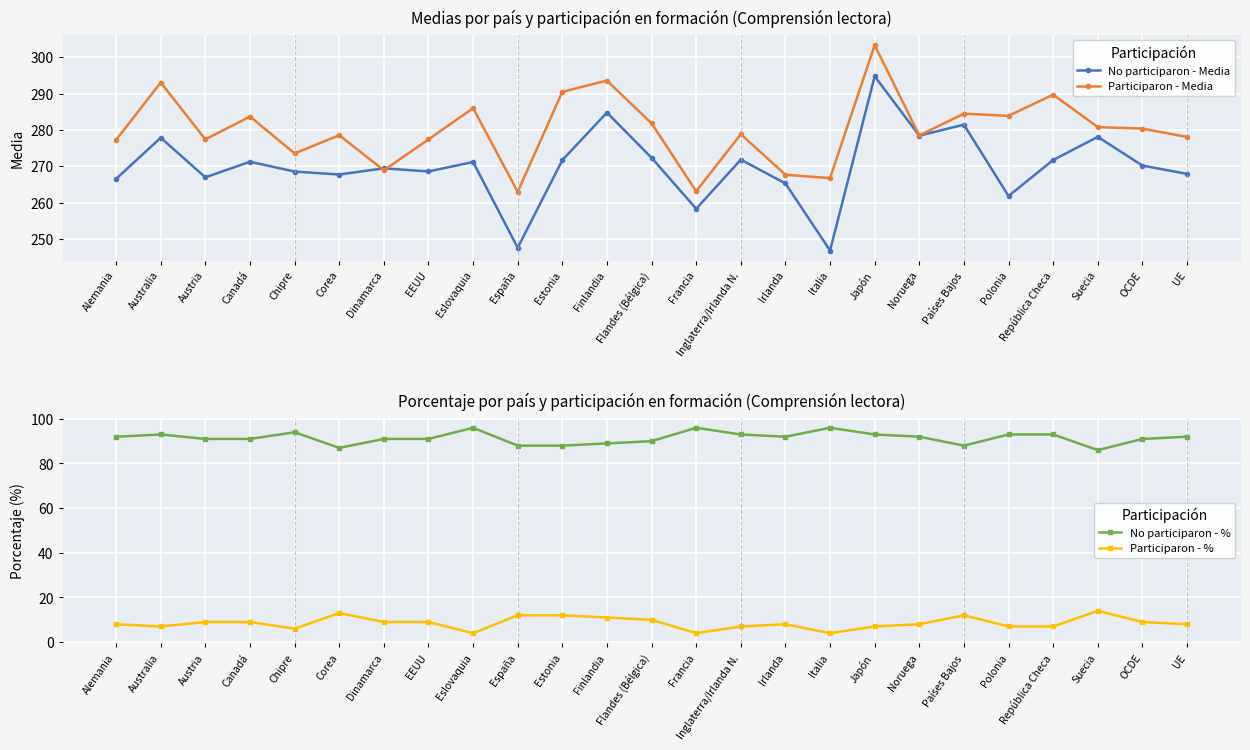

At which label does No participaron - Media first exceed 270?

Australia